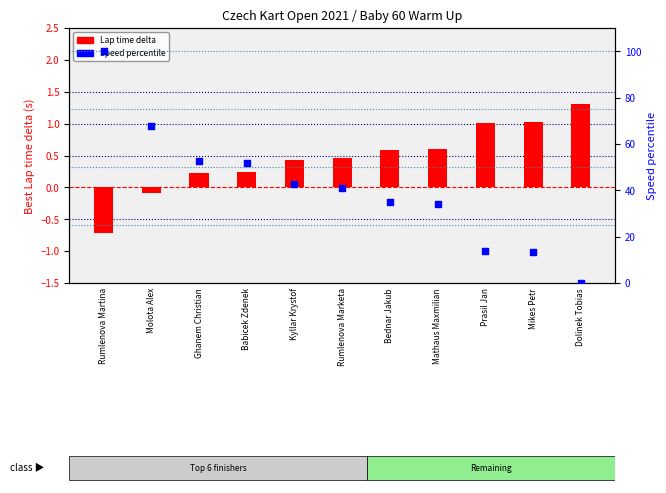

What are all the series names shown in the legend?

Lap time delta, Speed percentile